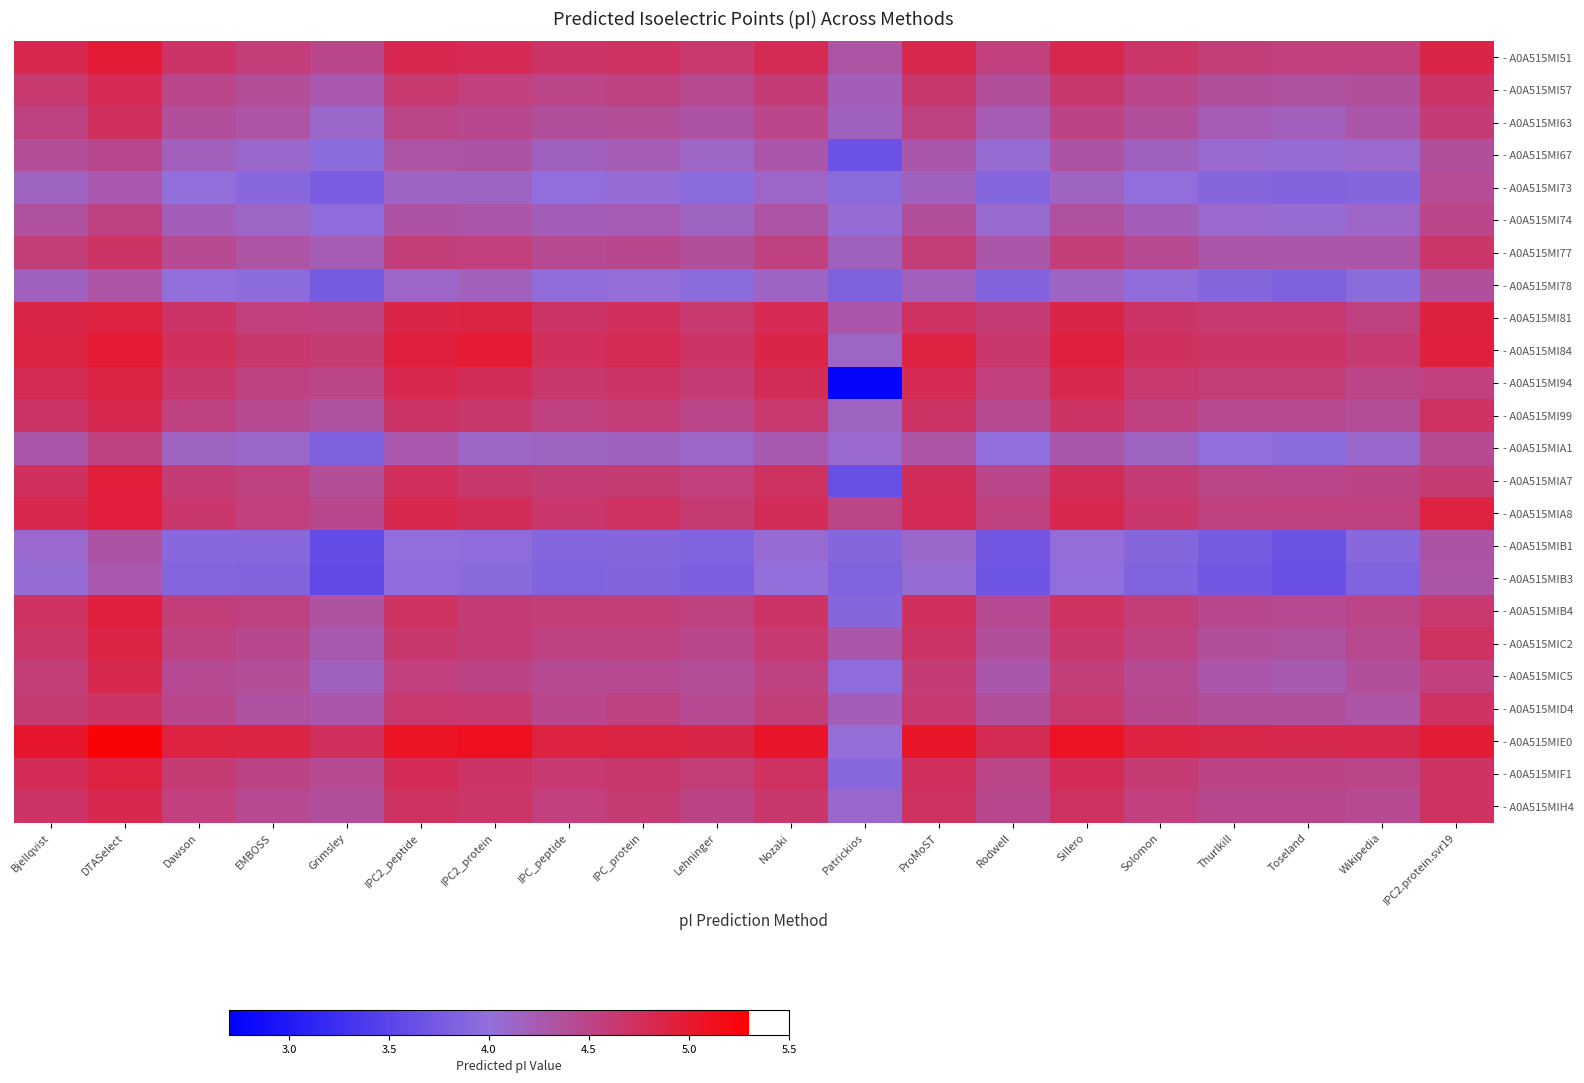

Rank the series by their maximum value, from highest to lowest.

- A0A515MIE0, - A0A515MI84, - A0A515MI51, - A0A515MIA7, - A0A515MIA8, - A0A515MIB4, - A0A515MI81, - A0A515MIF1, - A0A515MI94, - A0A515MIC2, - A0A515MI99, - A0A515MIC5, - A0A515MIH4, - A0A515MI57, - A0A515MI63, - A0A515MID4, - A0A515MI77, - A0A515MIA1, - A0A515MI74, - A0A515MI67, - A0A515MI73, - A0A515MI78, - A0A515MIB1, - A0A515MIB3